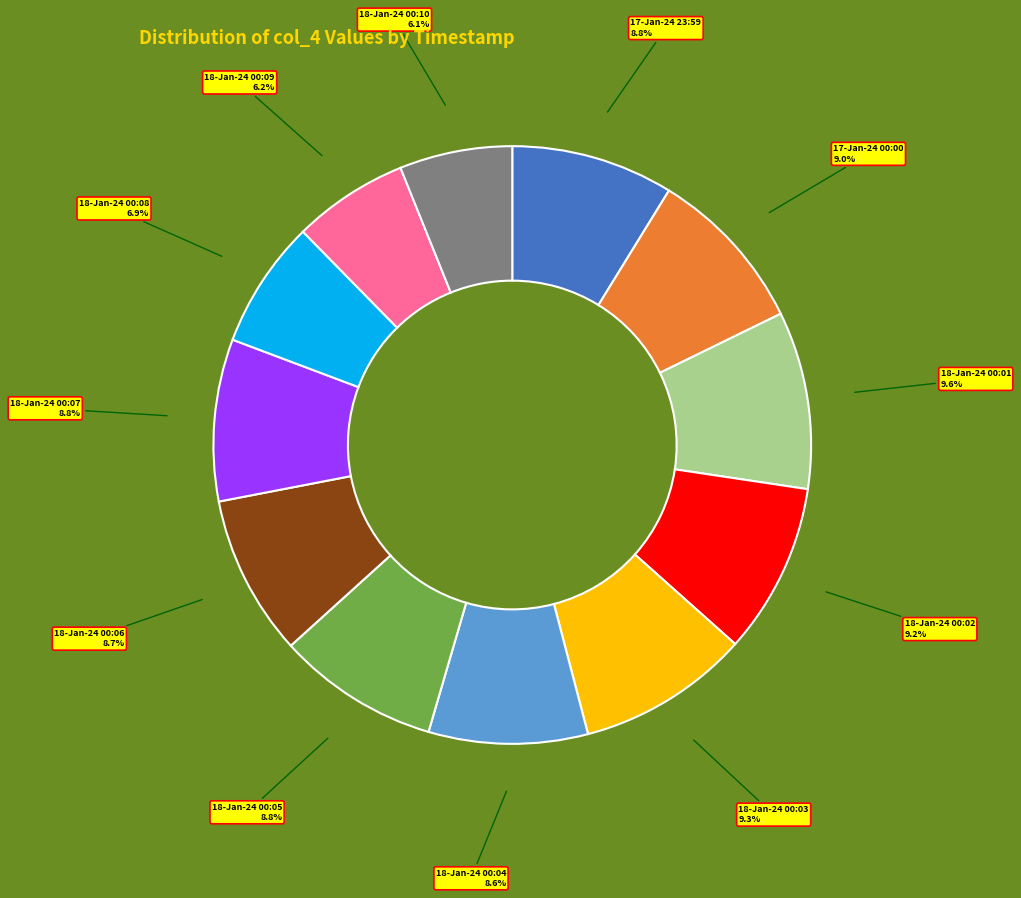

Does 17-Jan-24 23:59 account for over 50% of the chart?

No